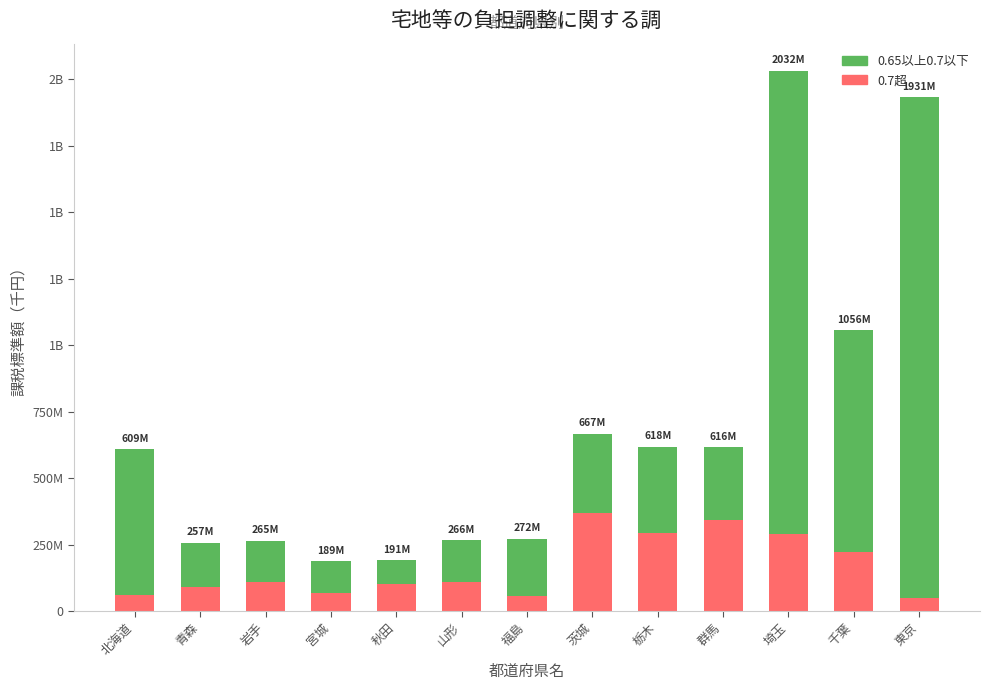

The 0.7超 series shows 61246558 at 北海道. True or false?

True